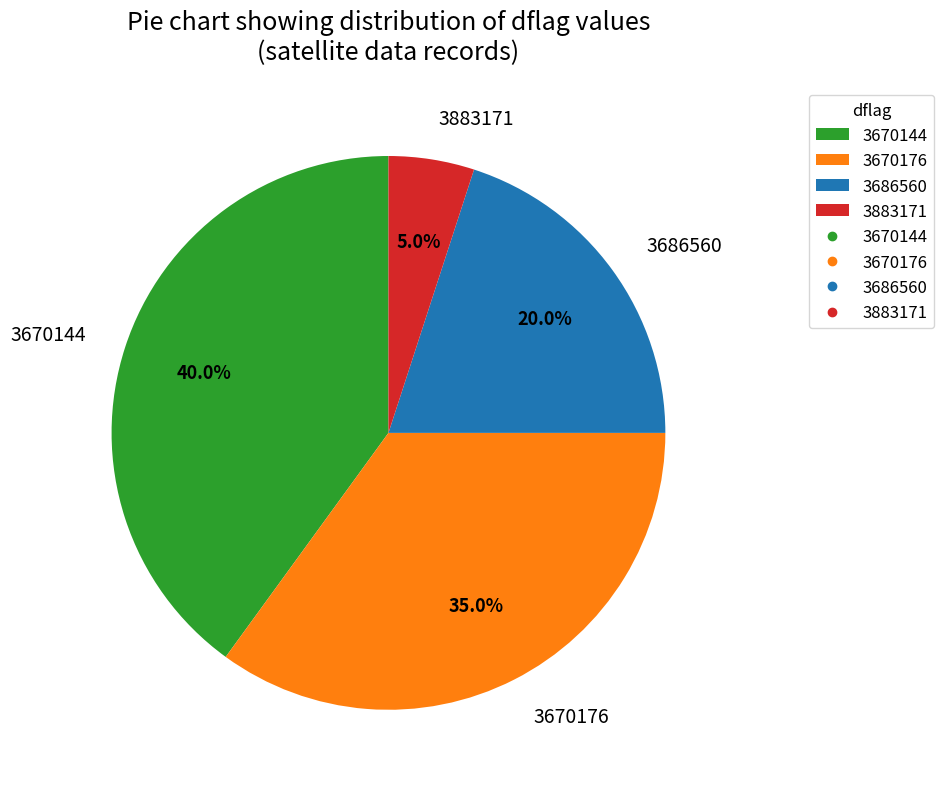

Which slice is the smallest?

3883171